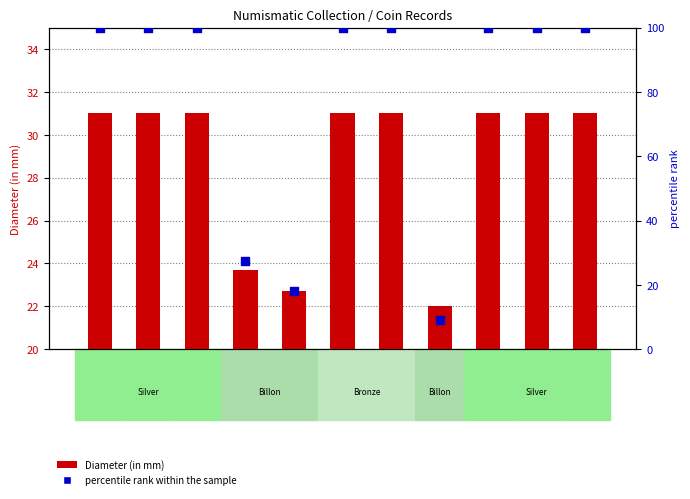

At how many categories does at least one series exceed 53?

8